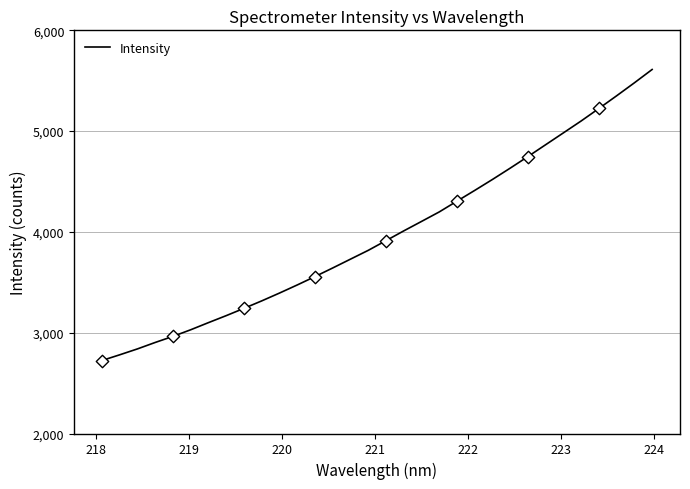

What is the difference between the maximum and minimum values?

2887.4